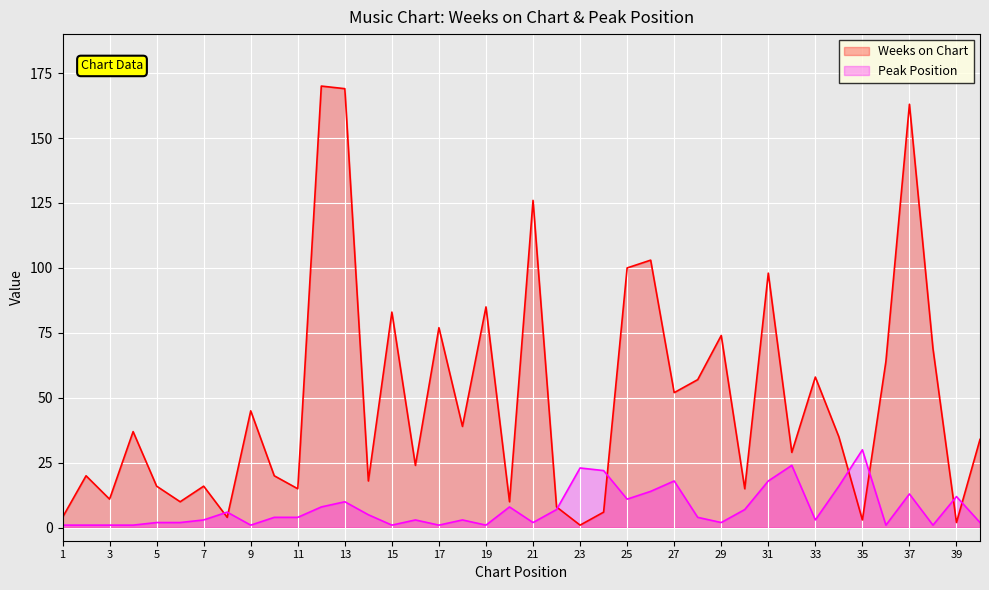

In Weeks on Chart, how many points are higher than both neighbors (excluding endpoints)?

14